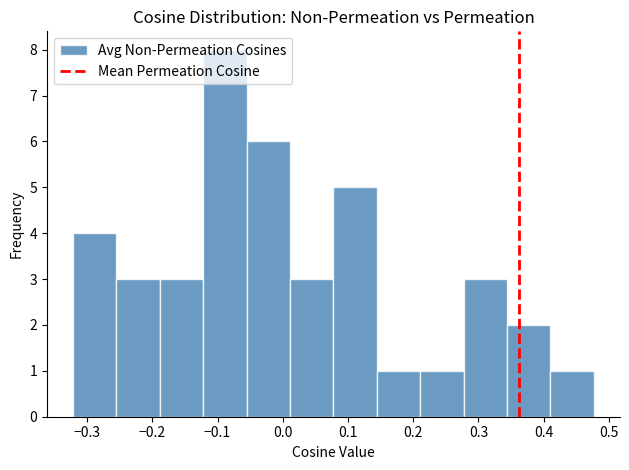

Over which range of the x-axis is the bar tallest?

-0.12 to -0.06